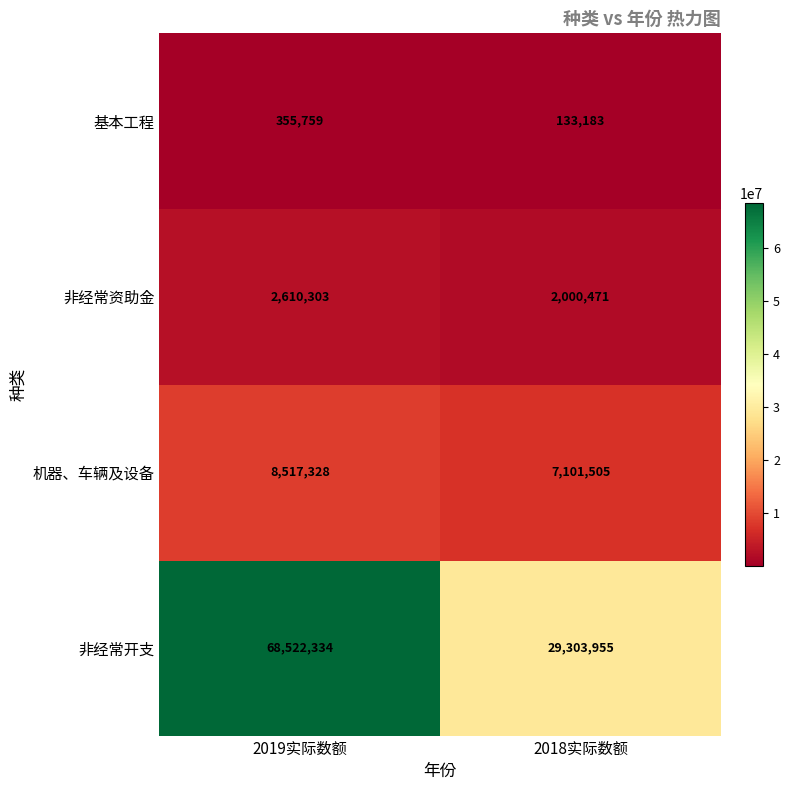

Reading right to left, extract all data points from this chart.

基本工程: 2018实际数额=133183	2019实际数额=355759
非经常资助金: 2018实际数额=2000471	2019实际数额=2610303
机器、车辆及设备: 2018实际数额=7101505	2019实际数额=8517328
非经常开支: 2018实际数额=29303955	2019实际数额=68522334